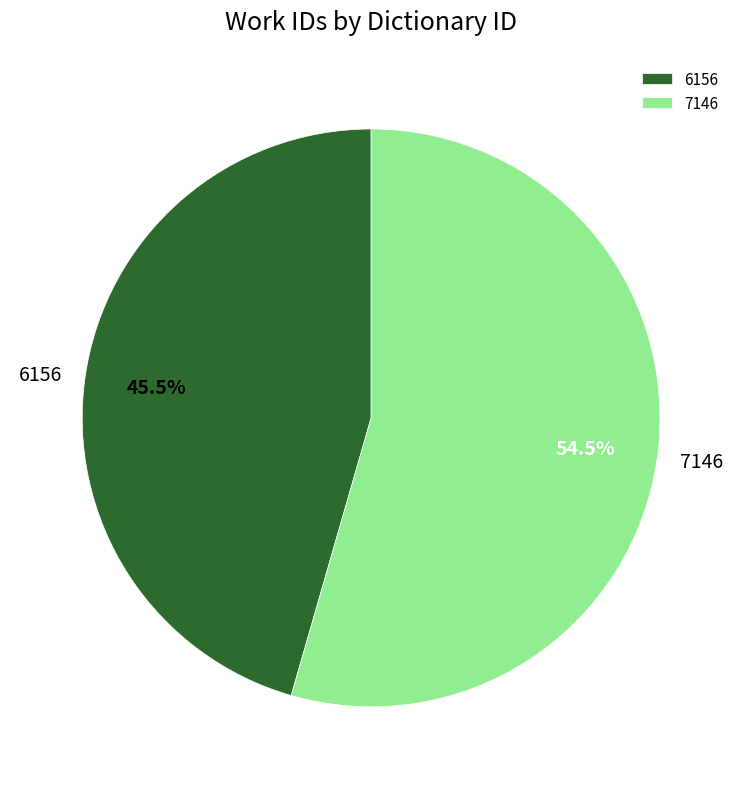

How many segments does this pie chart have?

2